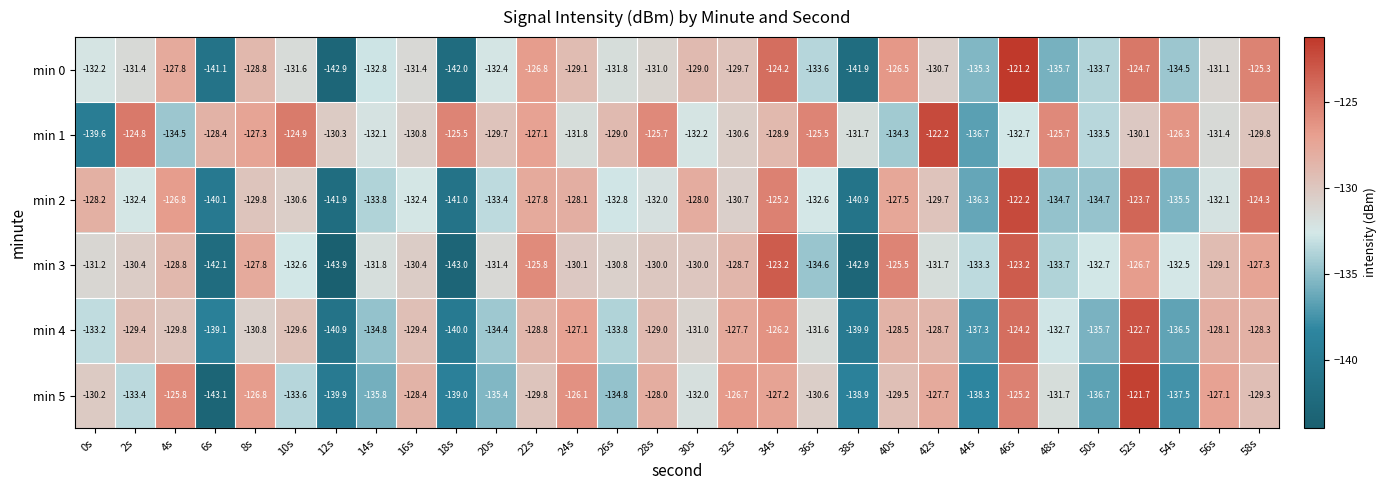

How many values in the min 5 series exceed -130?

14